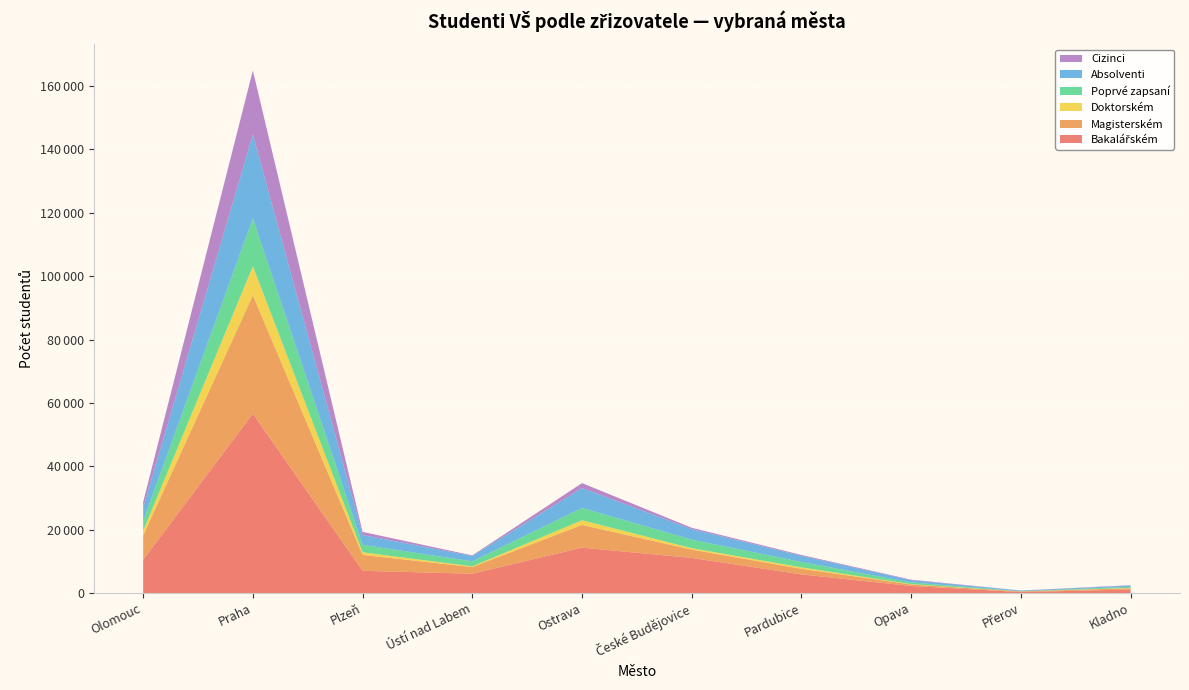

Reading right to left, what are all the values shown in this chart?

Bakalářském: 1137	311	2248	5886	11093	14333	6101	7030	56594	10513
Magisterském: 407	206	474	1774	2623	7169	2108	5021	37402	7682
Doktorském: 89	0	102	445	441	1476	220	821	9114	1428
Poprvé zapsaní: 352	52	546	1695	2709	3885	1583	2341	15102	3118
Absolventi: 378	213	702	1950	3324	6290	1691	3116	26491	4190
Cizinci: 127	36	161	276	414	1554	189	976	20196	1788